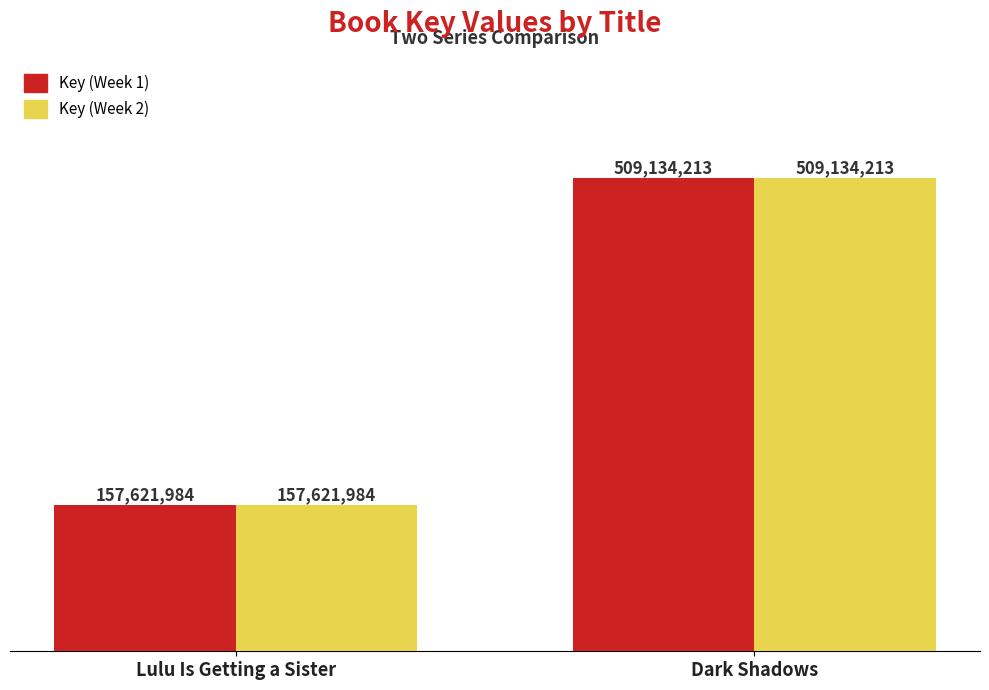

What position from the left is Dark Shadows?

2